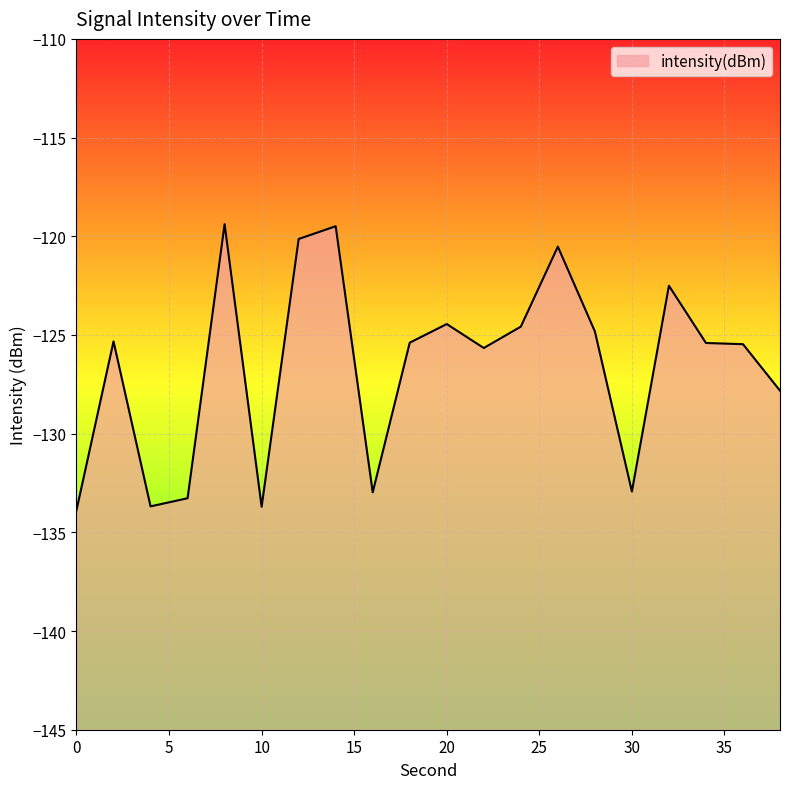

What is the change in value from 24 to 26?

+4.1